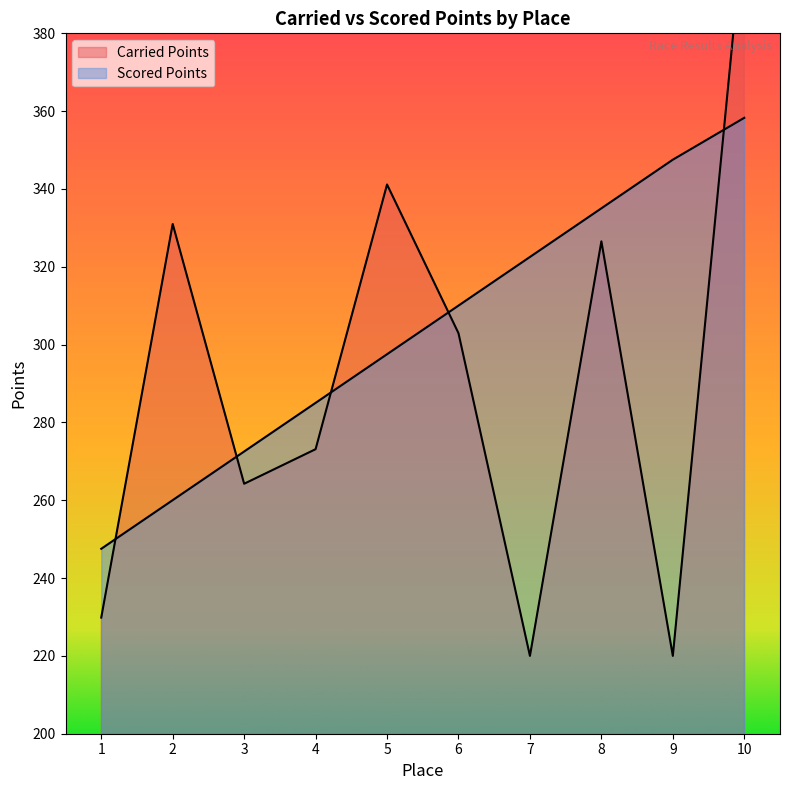

Rank the categories by Carried Points value from lowest to highest.

7, 9, 1, 3, 4, 6, 8, 2, 5, 10